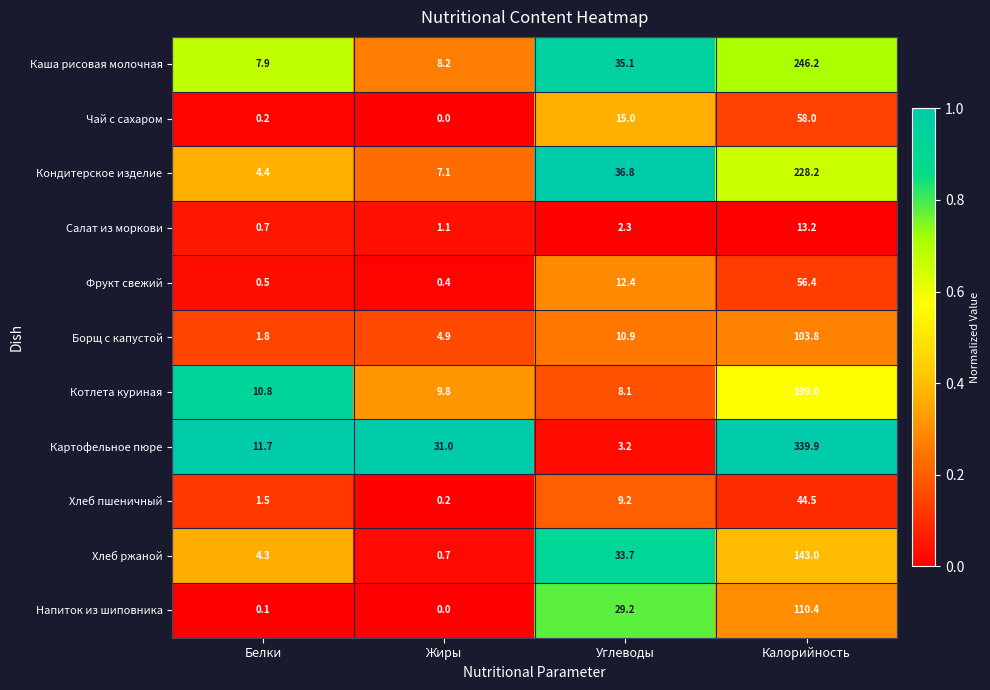

The value of Чай с сахаром at Углеводы is 24.9. True or false?

False